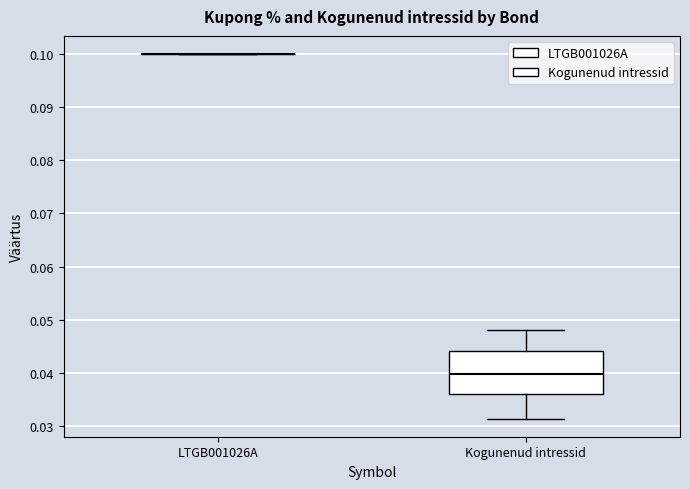

Which box is the tallest, from its lower edge to its upper edge?

Kogunenud intressid